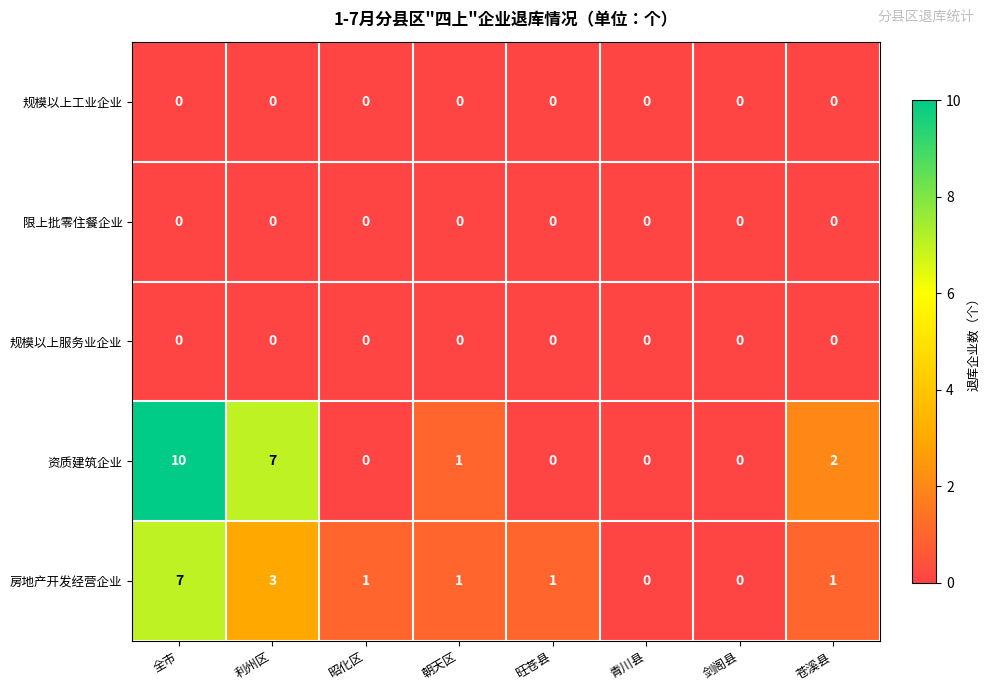

What is the difference between the highest and lowest values at 全市?

10